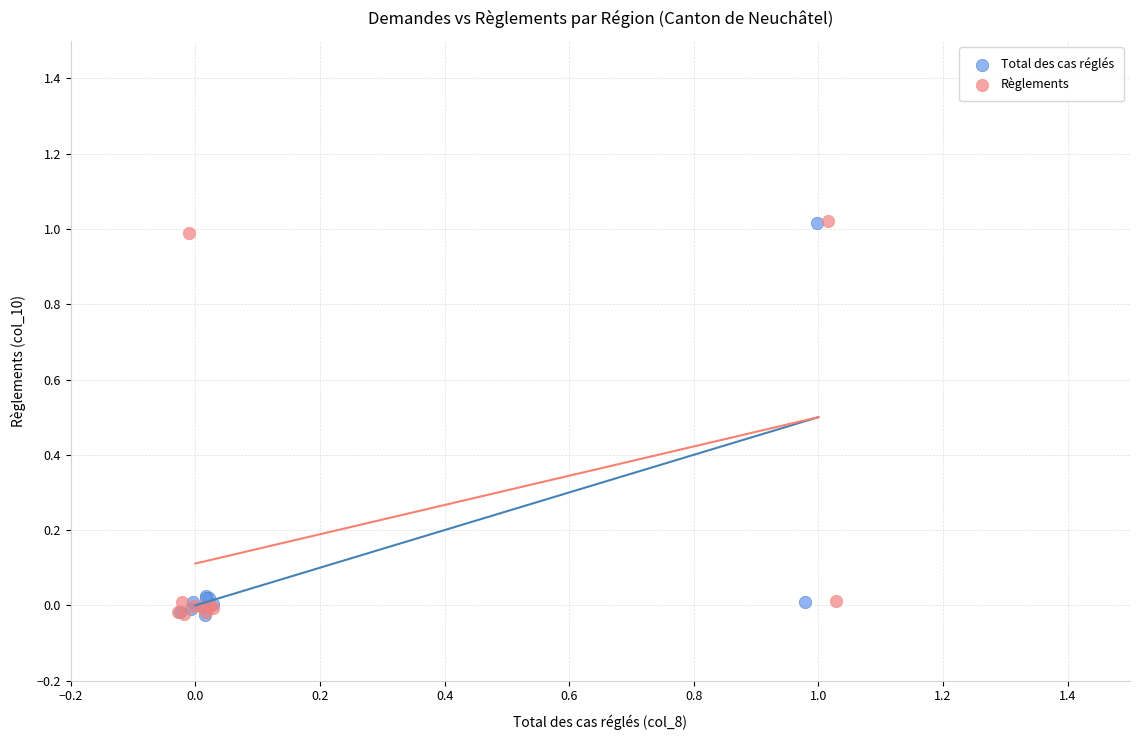

What are all the series names shown in the legend?

Total des cas réglés, Règlements